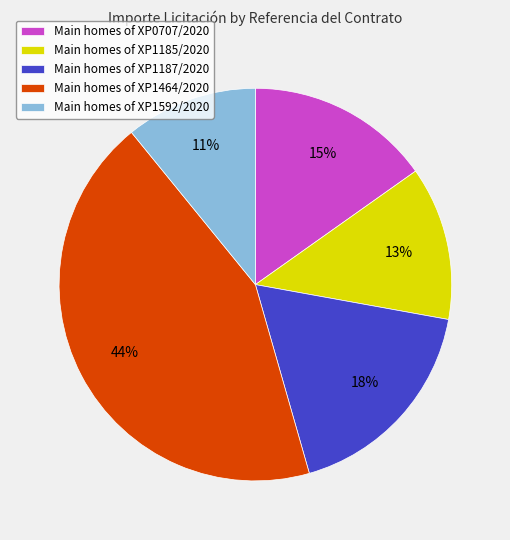

How many segments does this pie chart have?

5